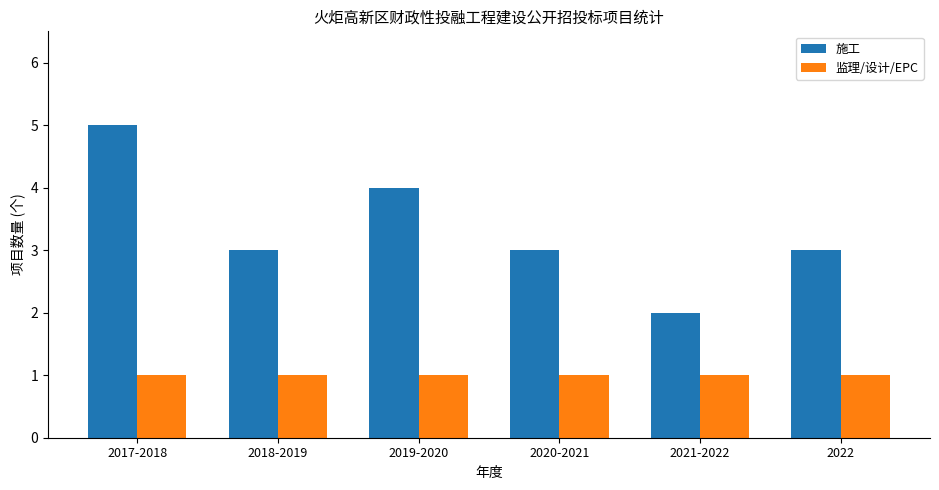

True or false: 监理/设计/EPC has a value of 1 at 2021-2022.

True